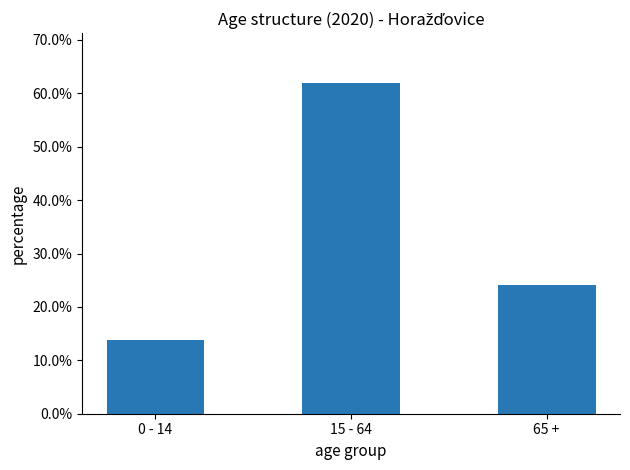

Count the number of categories in the chart.

3